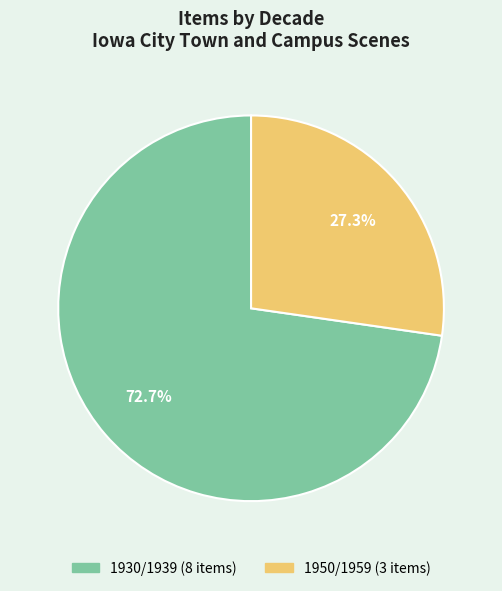

Is there any slice that represents more than half of the pie?

Yes